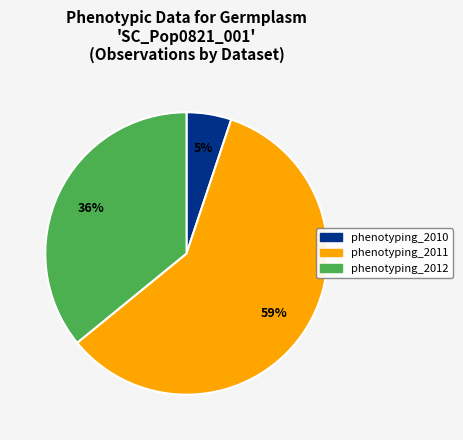

Count the number of slices in the pie.

3